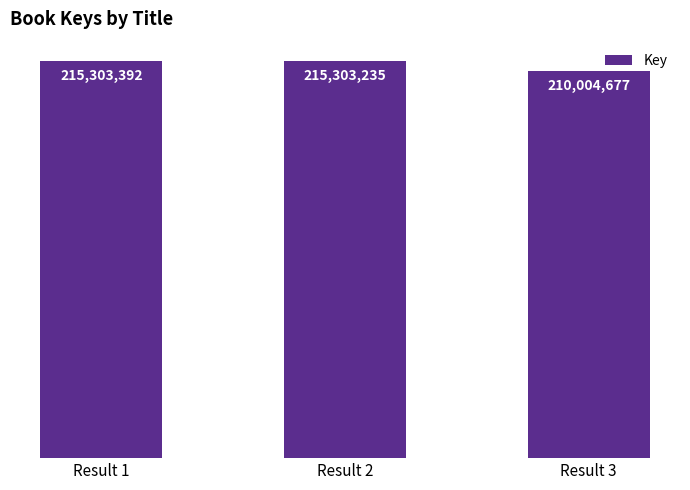

Does the chart contain any negative values?

No